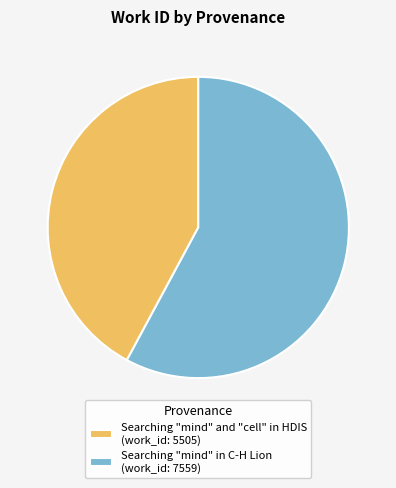

Combined, do Searching "mind" in C-H Lion and Searching "mind" and "cell" in HDIS account for over 50%?

Yes